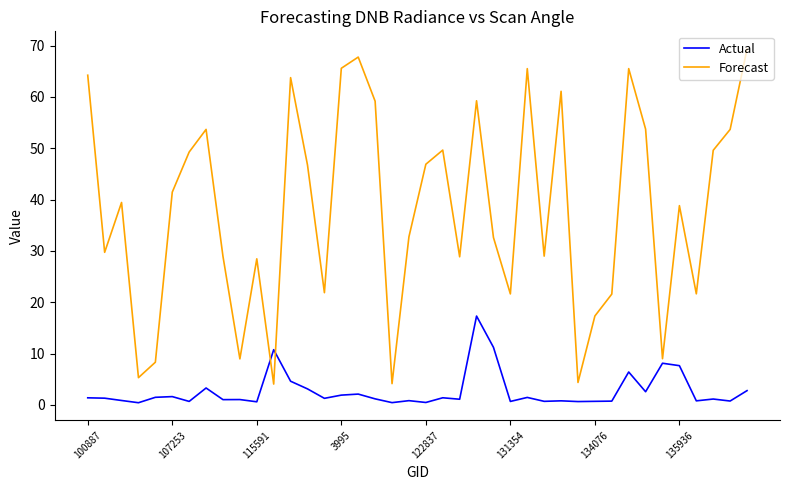

Rank the series by their maximum value, from lowest to highest.

Actual, Forecast